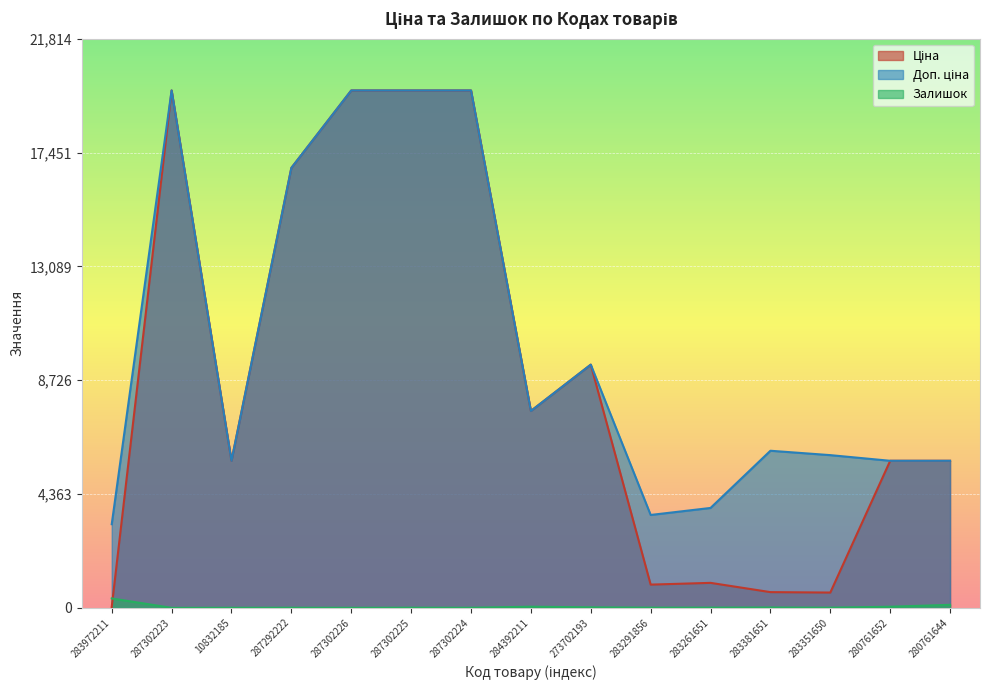

Where is Залишок nearest to the value 180?

280761644